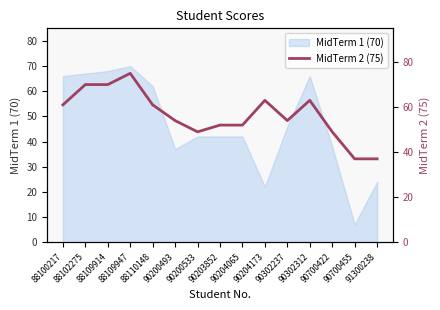

At which category does the data reach its first local valley?

90200533